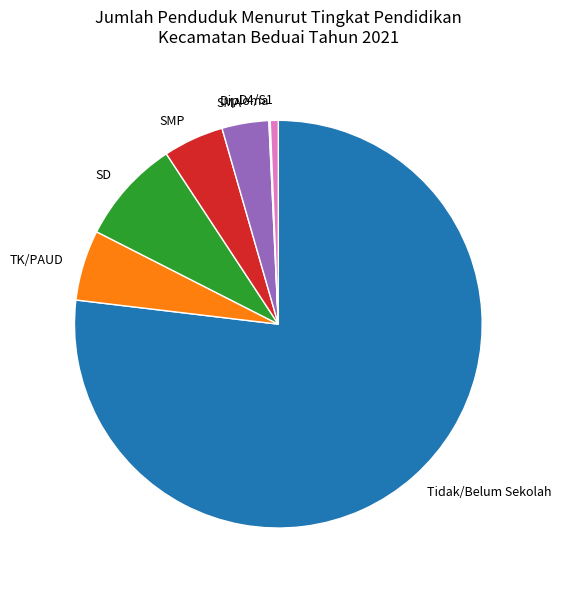

Which category accounts for the majority?

Tidak/Belum Sekolah